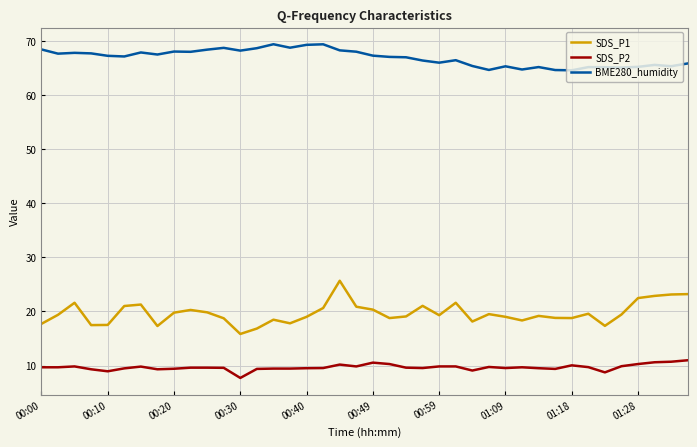

True or false: BME280_humidity and SDS_P1 intersect in this chart.

False